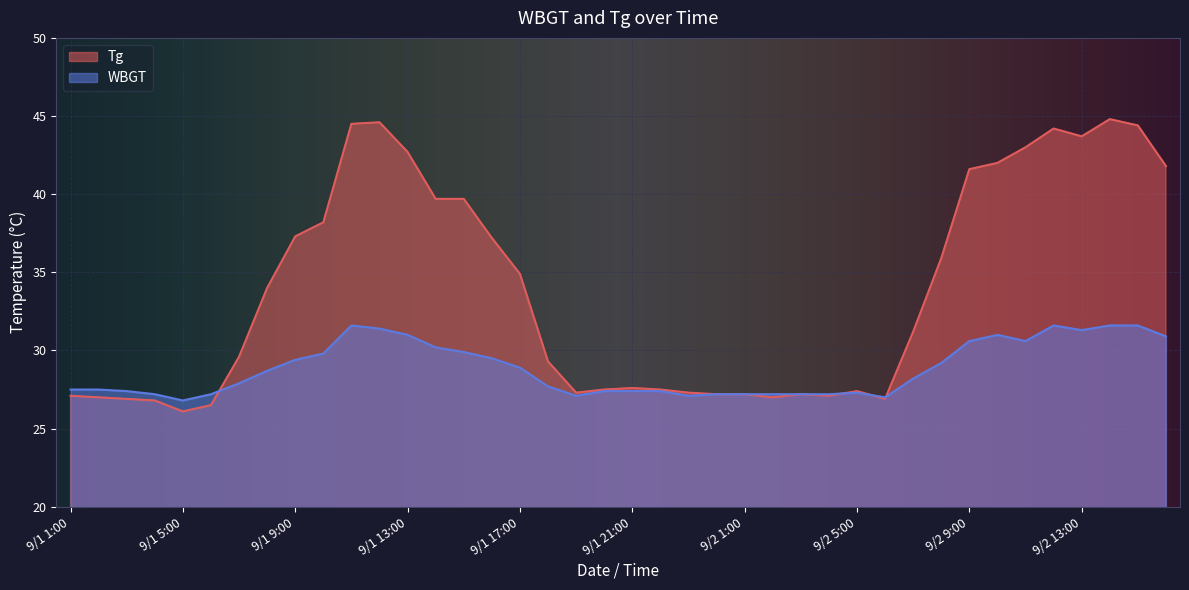

Reading left to right, list all the values displayed in this chart.

WBGT: 9/1 1:00=27.5	9/1 2:00=27.5	9/1 3:00=27.4	9/1 4:00=27.2	9/1 5:00=26.8	9/1 6:00=27.2	9/1 7:00=27.9	9/1 8:00=28.7	9/1 9:00=29.4	9/1 10:00=29.8	9/1 11:00=31.6	9/1 12:00=31.4	9/1 13:00=31.0	9/1 14:00=30.2	9/1 15:00=29.9	9/1 16:00=29.5	9/1 17:00=28.9	9/1 18:00=27.7	9/1 19:00=27.1	9/1 20:00=27.4	9/1 21:00=27.4	9/1 22:00=27.4	9/1 23:00=27.1	9/1 24:00=27.2	9/2 1:00=27.2	9/2 2:00=27.2	9/2 3:00=27.2	9/2 4:00=27.2	9/2 5:00=27.3	9/2 6:00=27.0	9/2 7:00=28.2	9/2 8:00=29.2	9/2 9:00=30.6	9/2 10:00=31.0	9/2 11:00=30.6	9/2 12:00=31.6	9/2 13:00=31.3	9/2 14:00=31.6	9/2 15:00=31.6	9/2 16:00=30.9
Tg: 9/1 1:00=27.1	9/1 2:00=27.0	9/1 3:00=26.9	9/1 4:00=26.8	9/1 5:00=26.1	9/1 6:00=26.5	9/1 7:00=29.6	9/1 8:00=34.0	9/1 9:00=37.3	9/1 10:00=38.2	9/1 11:00=44.5	9/1 12:00=44.6	9/1 13:00=42.7	9/1 14:00=39.7	9/1 15:00=39.7	9/1 16:00=37.2	9/1 17:00=34.9	9/1 18:00=29.3	9/1 19:00=27.3	9/1 20:00=27.5	9/1 21:00=27.6	9/1 22:00=27.5	9/1 23:00=27.3	9/1 24:00=27.2	9/2 1:00=27.2	9/2 2:00=27.0	9/2 3:00=27.2	9/2 4:00=27.1	9/2 5:00=27.4	9/2 6:00=26.9	9/2 7:00=31.2	9/2 8:00=35.9	9/2 9:00=41.6	9/2 10:00=42.0	9/2 11:00=43.0	9/2 12:00=44.2	9/2 13:00=43.7	9/2 14:00=44.8	9/2 15:00=44.4	9/2 16:00=41.8